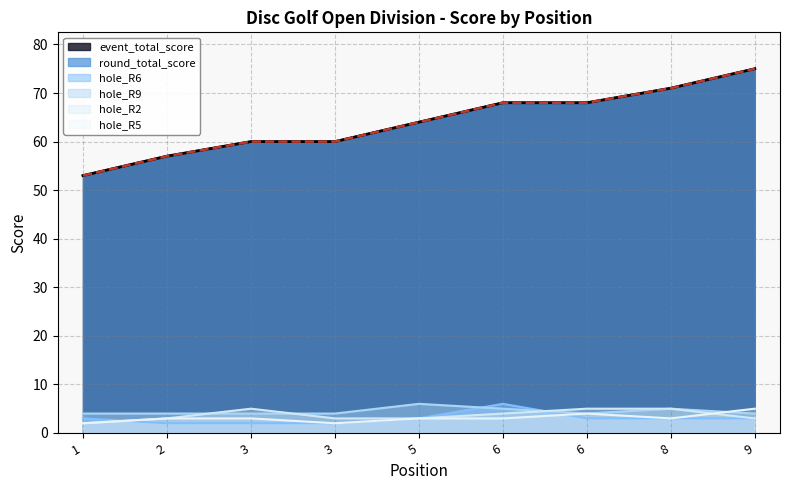

Reading right to left, list all the values displayed in this chart.

event_total_score: 9=75	8=71	6=68	6=68	5=64	3=60	3=60	2=57	1=53
round_total_score: 9=75	8=71	6=68	6=68	5=64	3=60	3=60	2=57	1=53
hole_R2: 9=3	8=5	6=5	6=4	5=3	3=3	3=5	2=3	1=2
hole_R5: 9=5	8=3	6=4	6=3	5=3	3=2	3=3	2=3	1=2
hole_R6: 9=3	8=3	6=3	6=6	5=3	3=2	3=2	2=2	1=3
hole_R9: 9=4	8=5	6=4	6=5	5=6	3=4	3=4	2=4	1=4